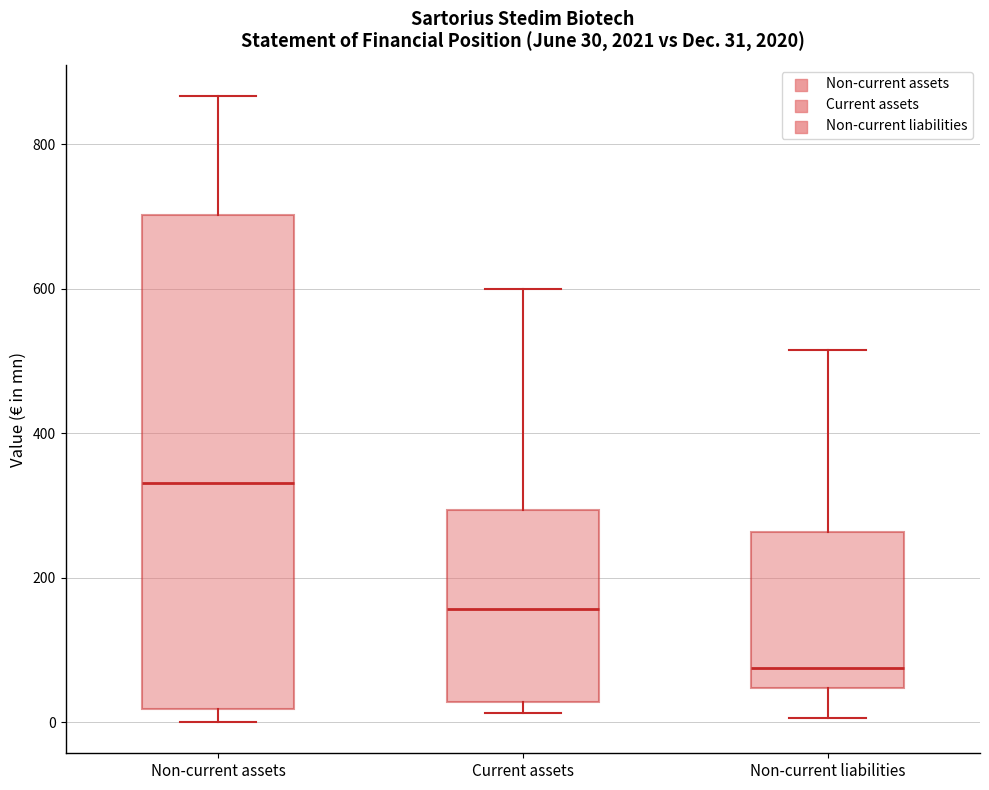

Which box is the tallest, from its lower edge to its upper edge?

Non-current assets